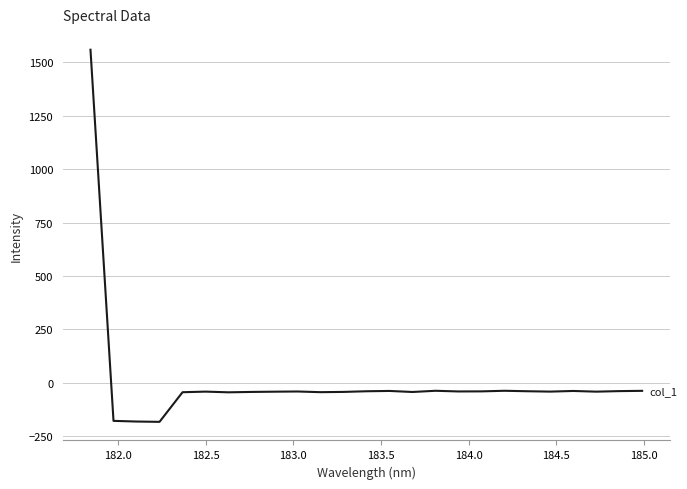

What is the difference between the maximum and minimum values?

1739.8